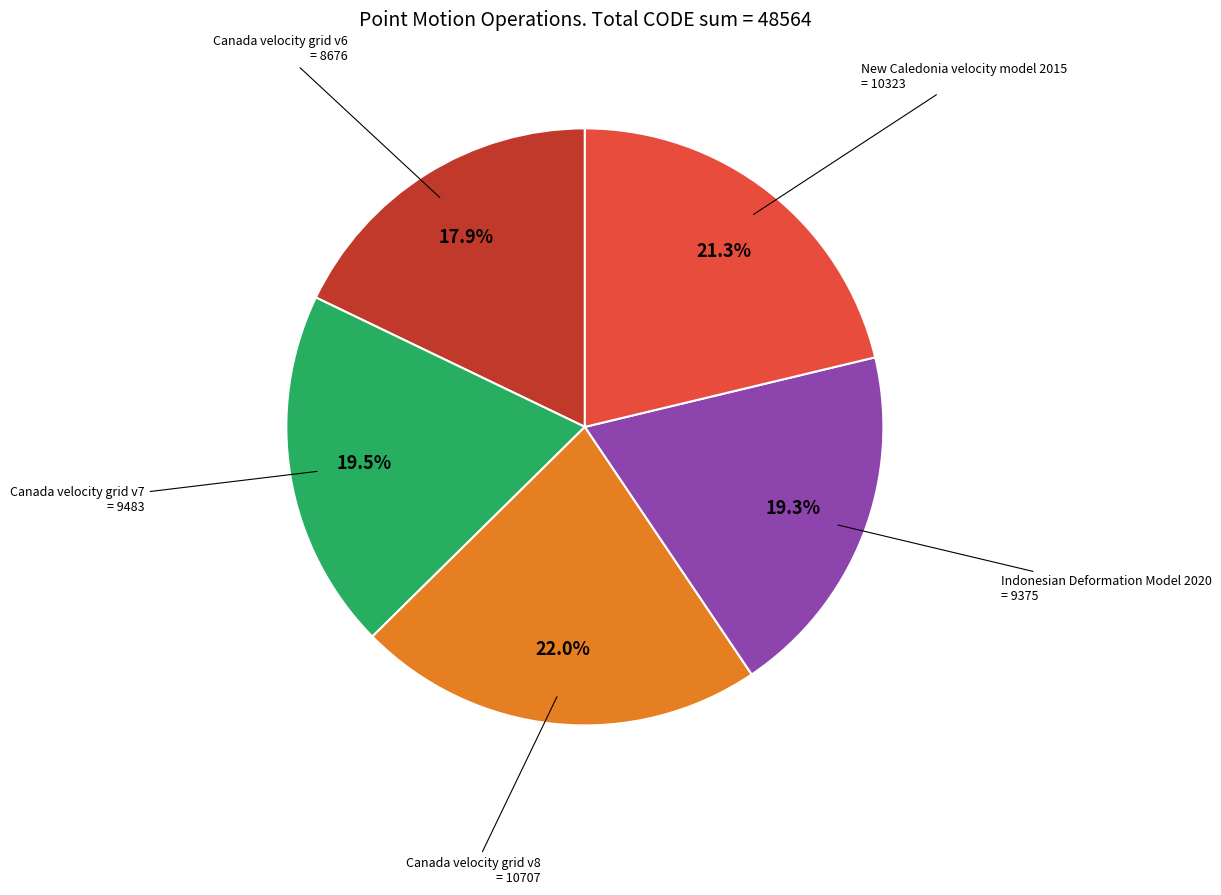

How many slices are in this pie chart?

5